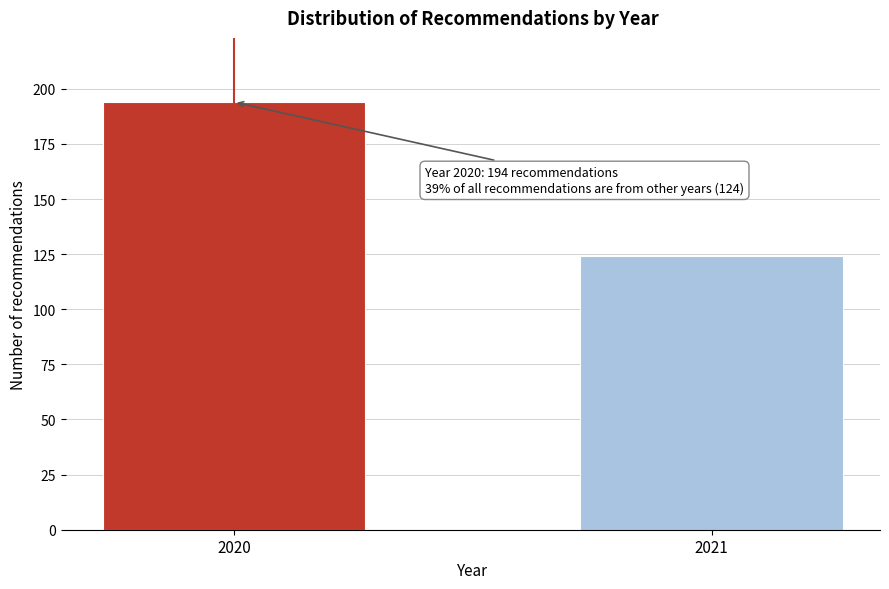

Reading left to right, extract all data points from this chart.

2020=194	2021=124